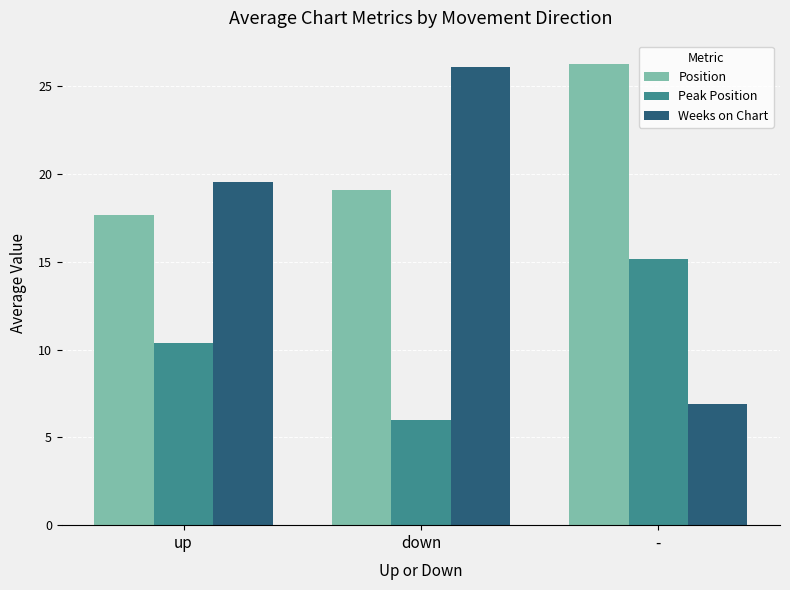

What is the maximum value for Weeks on Chart?

26.1